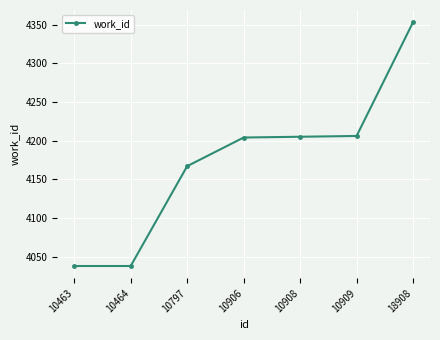

How many data points does each series have?

7